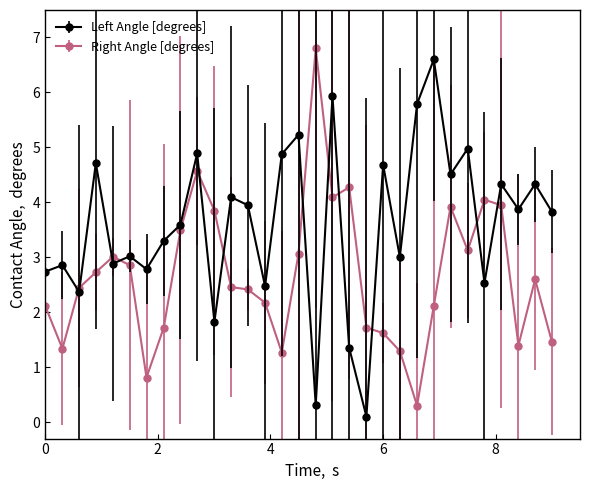

What is the sum of all Left Angle [degrees] values?

111.7